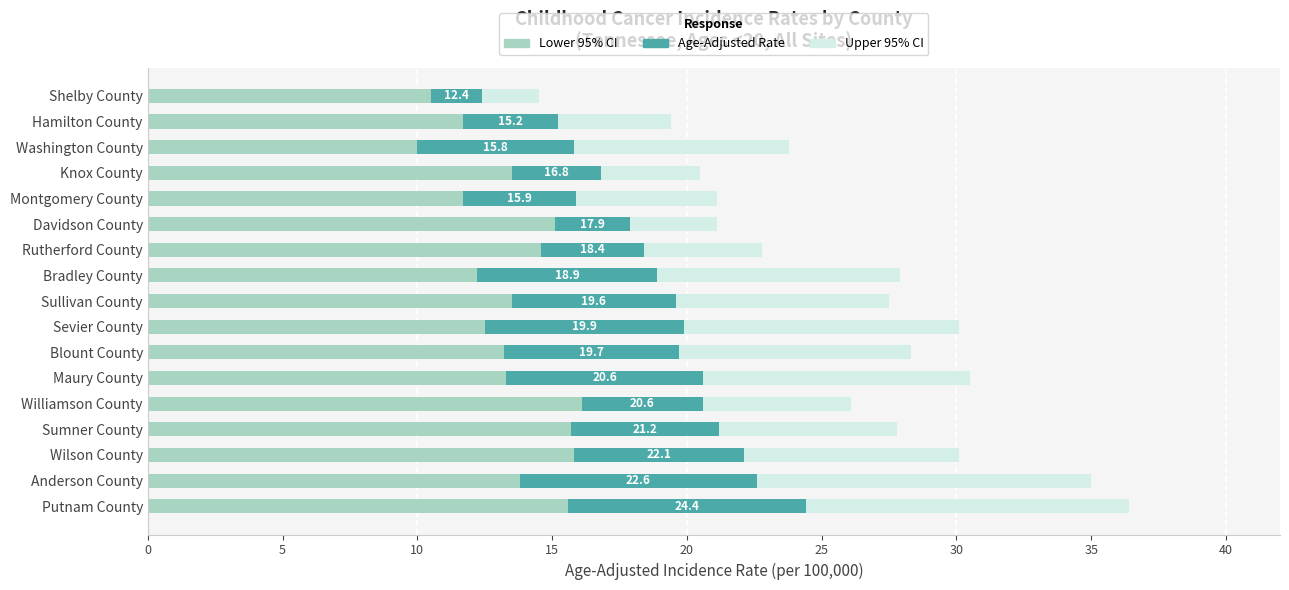

What is the total value across all series at Hamilton County?

19.4